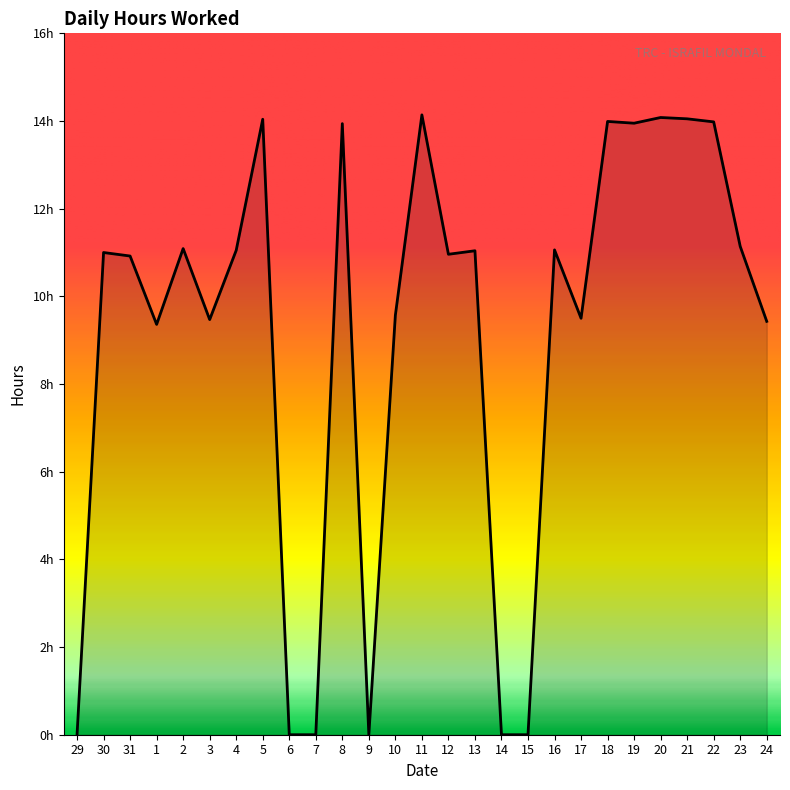

How many interior local valleys (lower than both neighbors) does the data have?

6